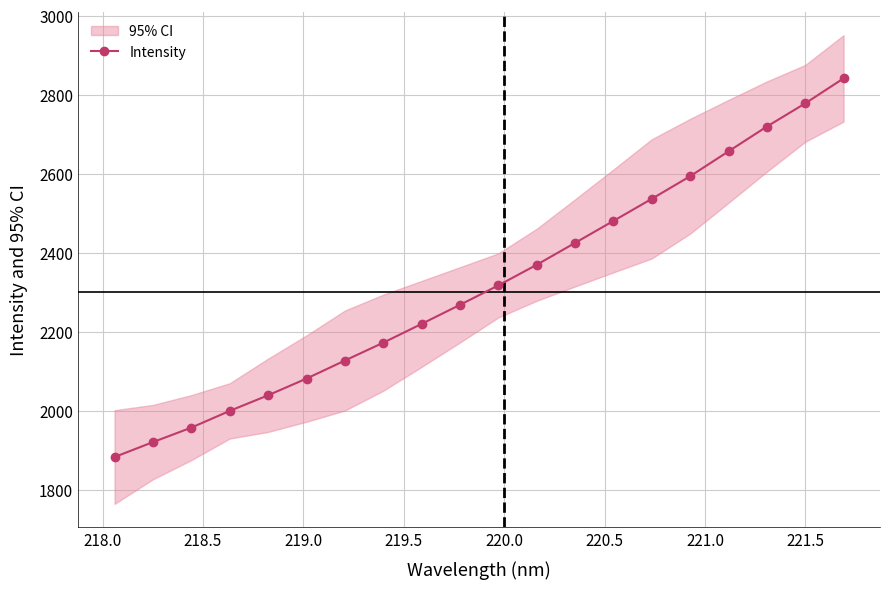

True or false: there are more than 1 points higher than both neighbors.

False